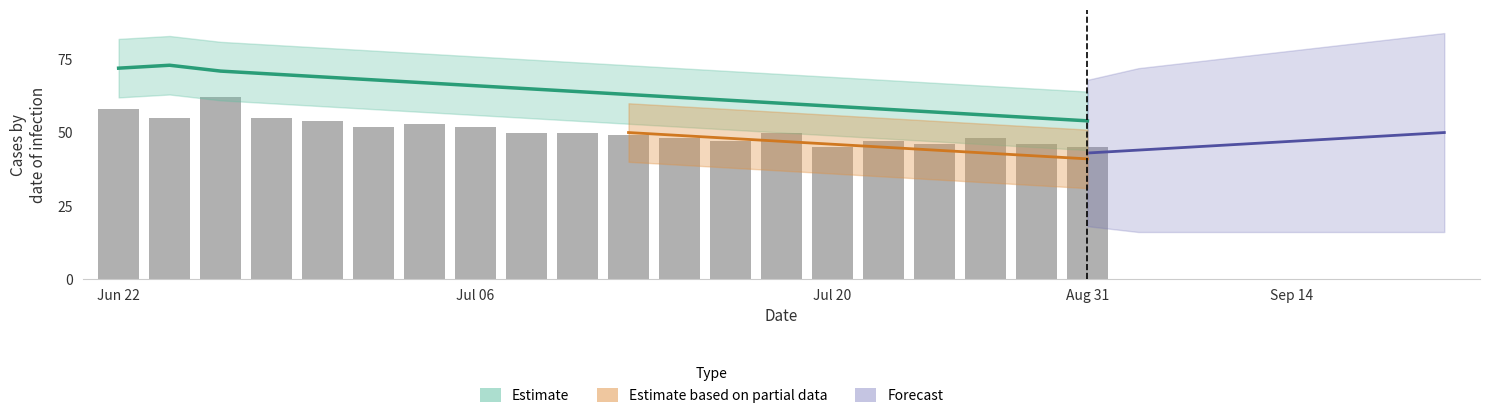

What value does the data have at 8, to the nearest 10?

50